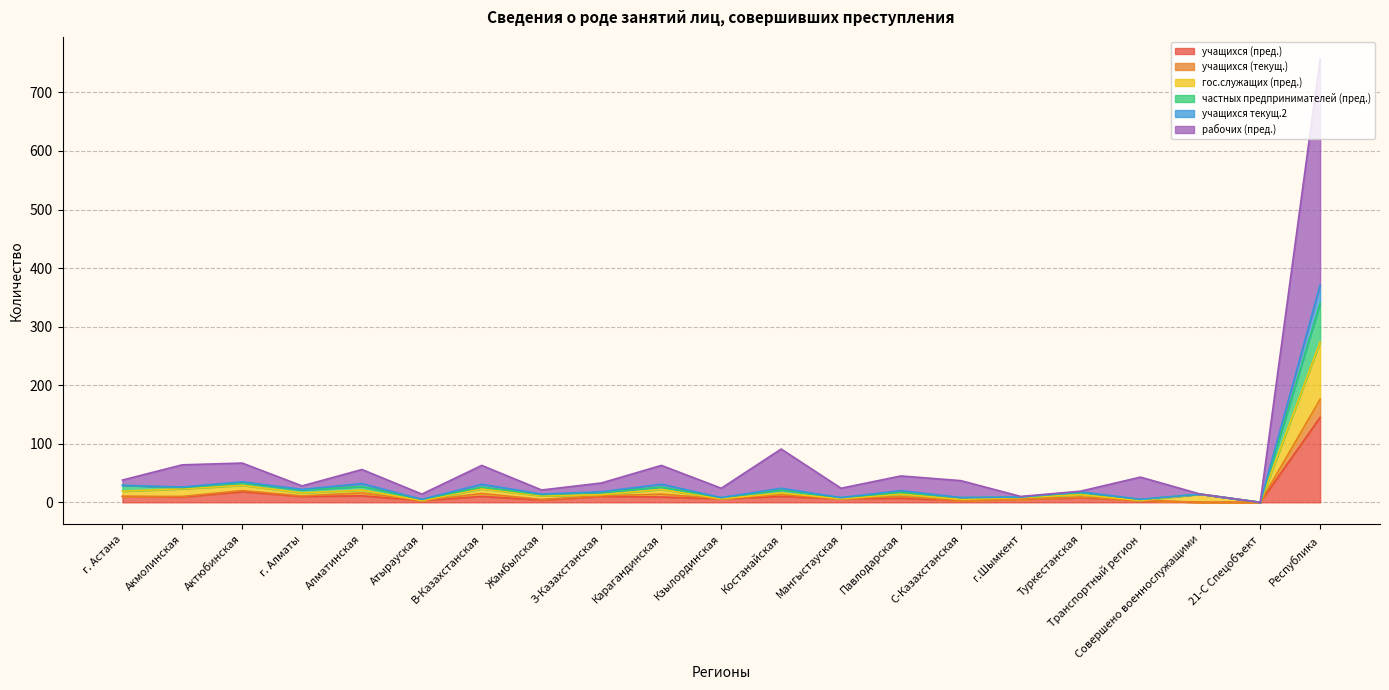

At which category is the sum across all series the highest?

Республика